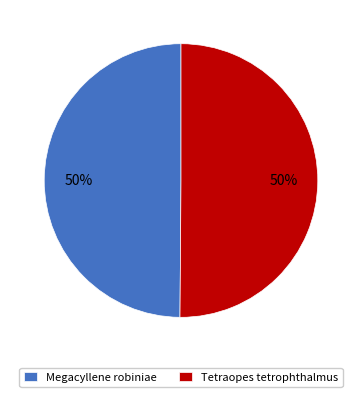

Is the sum of Tetraopes tetrophthalmus and Megacyllene robiniae greater than half?

Yes